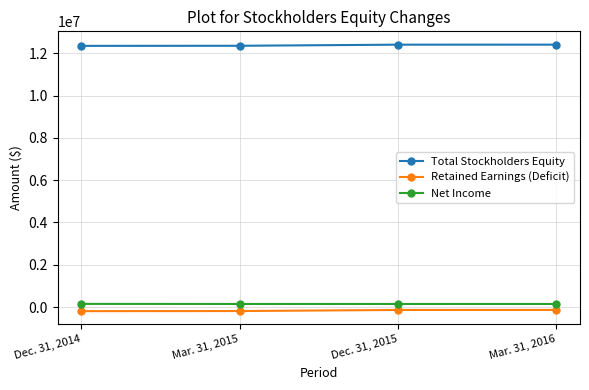

True or false: Retained Earnings (Deficit) and Net Income cross at least once.

False